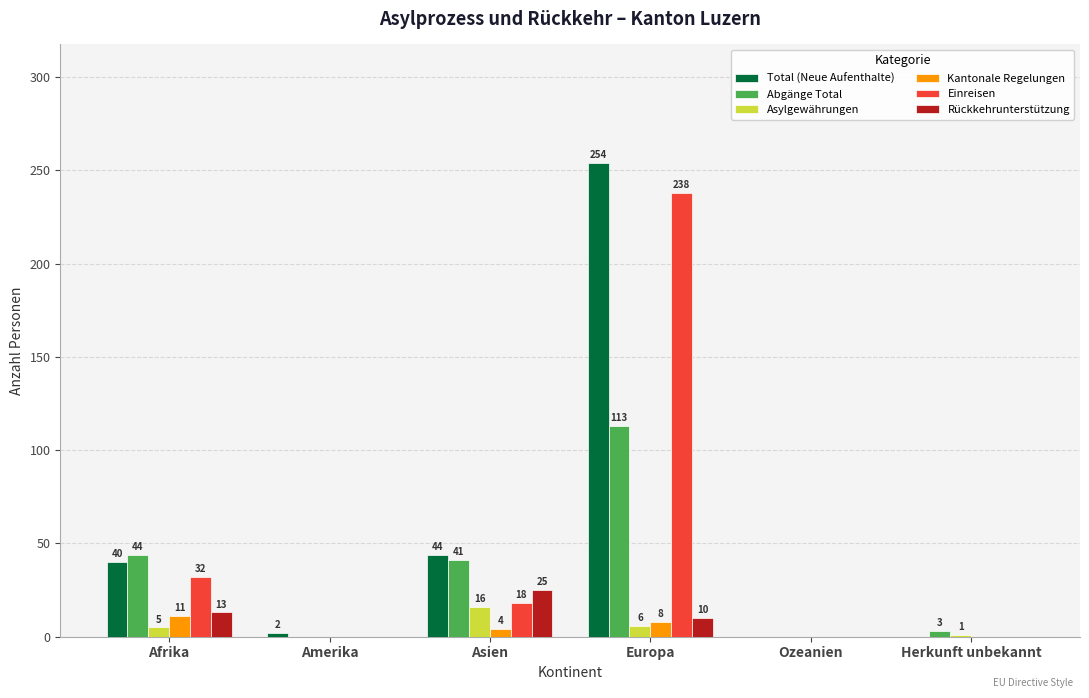

What are all the series names shown in the legend?

Total (Neue Aufenthalte), Abgänge Total, Asylgewährungen, Kantonale Regelungen, Einreisen, Rückkehrunterstützung